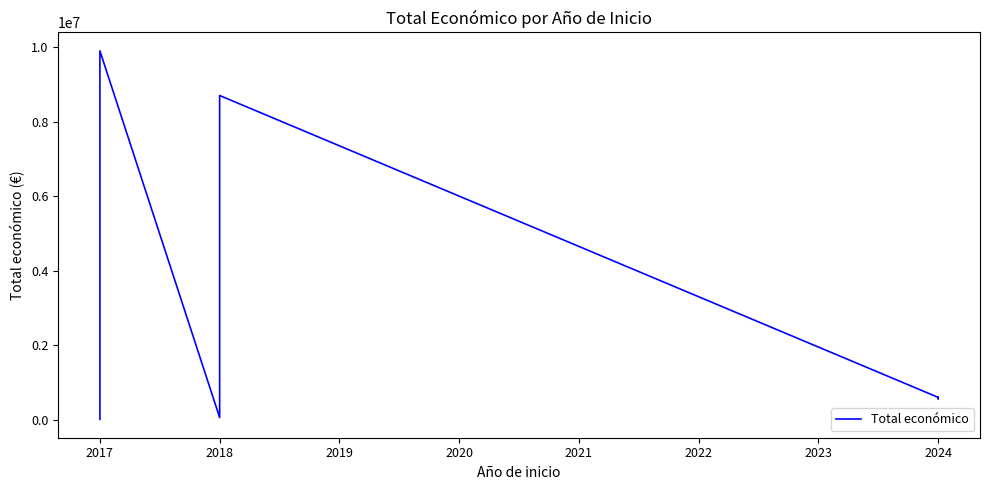

What value does the data have at 2018?

5385177